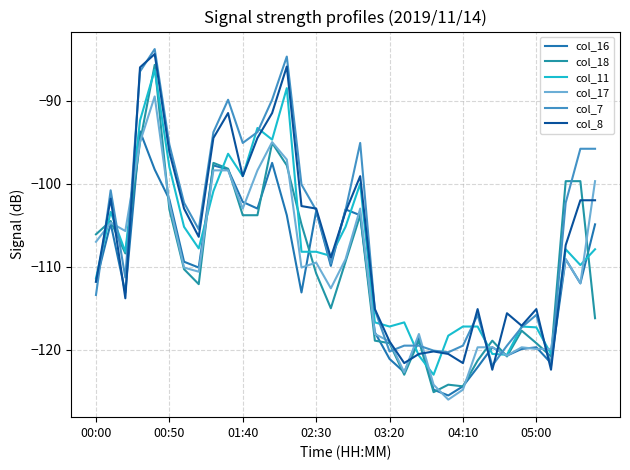

How many lines are shown in the chart?

6